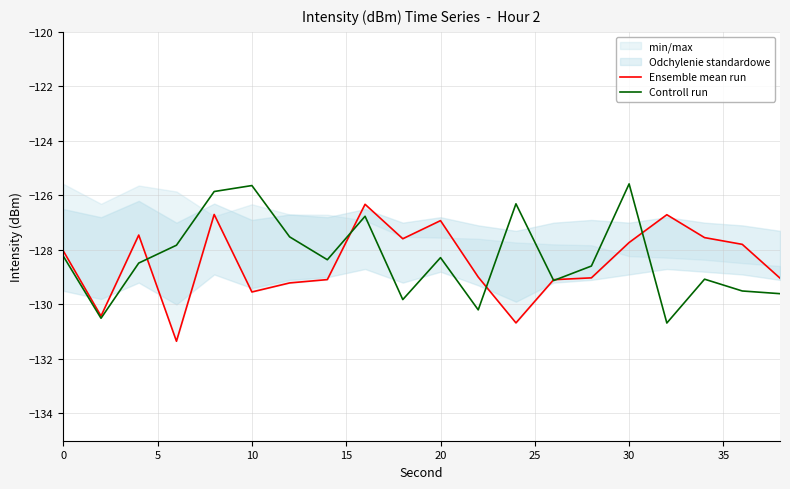

Rank the series at 0 from lowest to highest value.

Controll run, Ensemble mean run